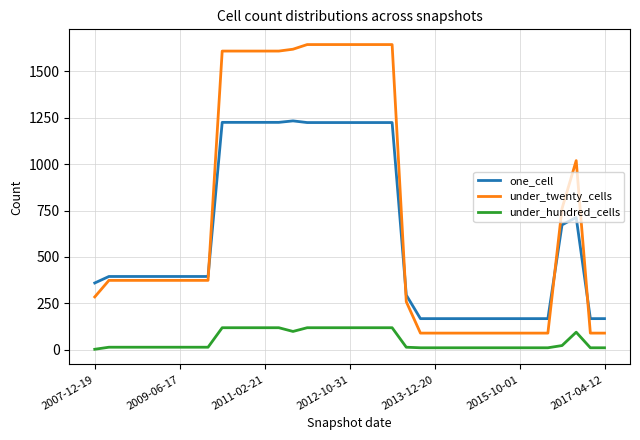

True or false: under_hundred_cells and one_cell cross at least once.

False